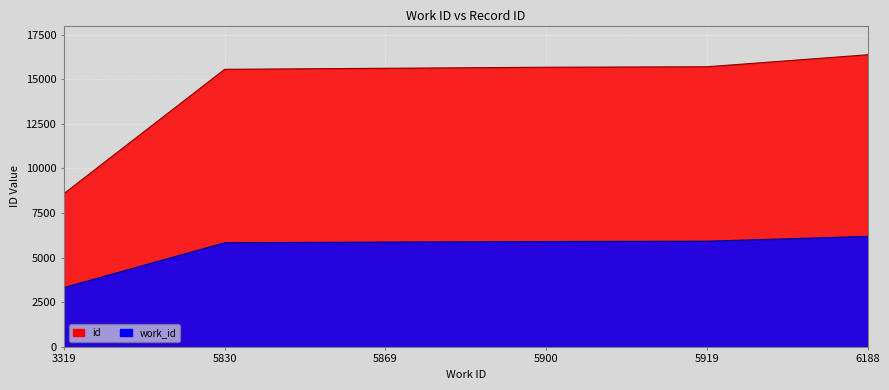

What is the highest value of the id series?

16366